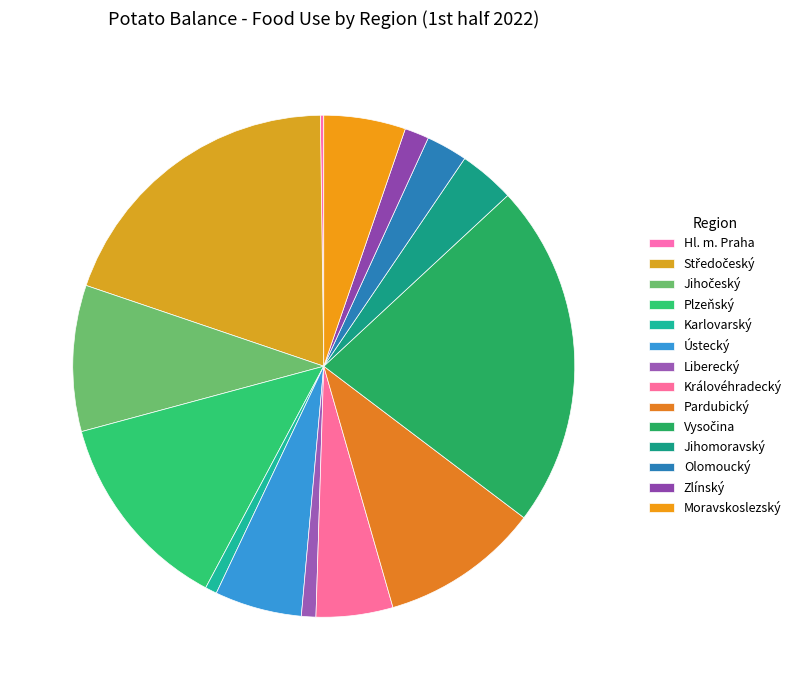

What is the total percentage of Liberecký and Jihočeský?

10.3%